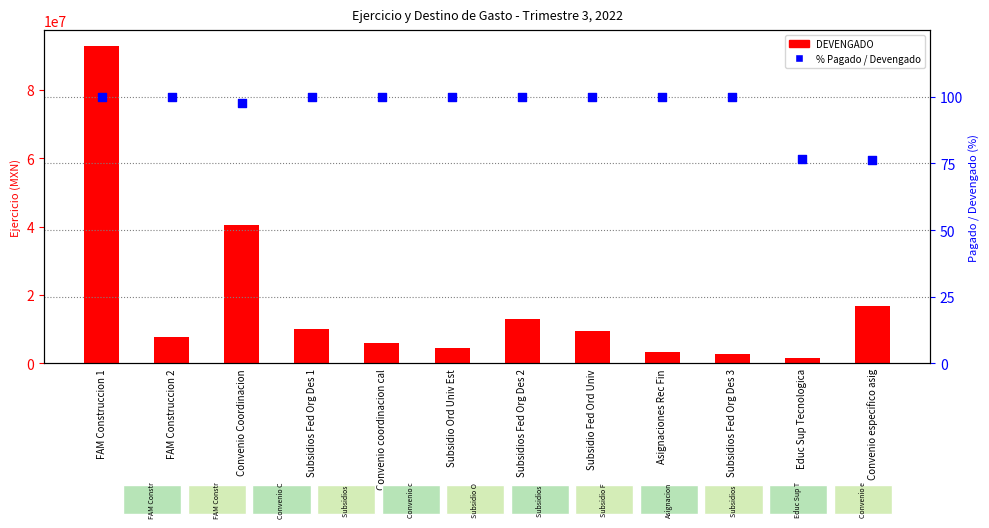

Is the value of DEVENGADO at Convenio especifico asig greater than the value of % Pagado / Devengado at Subsidios Fed Org Des 3?

Yes